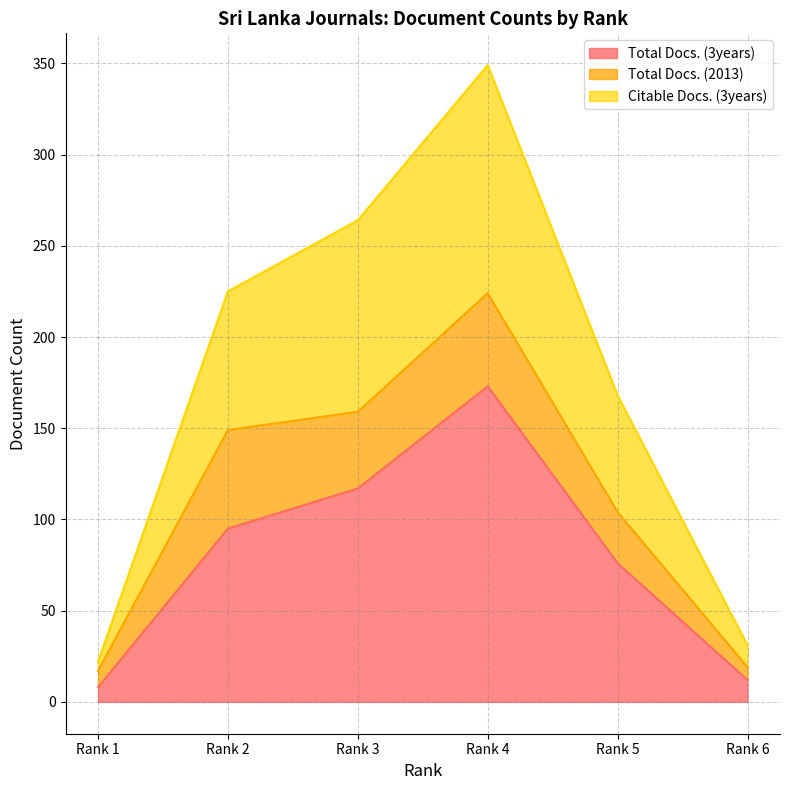

Is it true that Citable Docs. (3years) equals 37 at Rank 1?

False